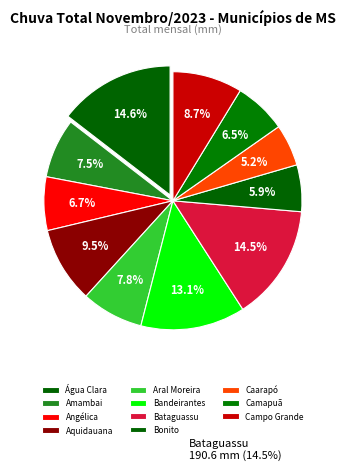

Is there a majority slice in this chart?

No